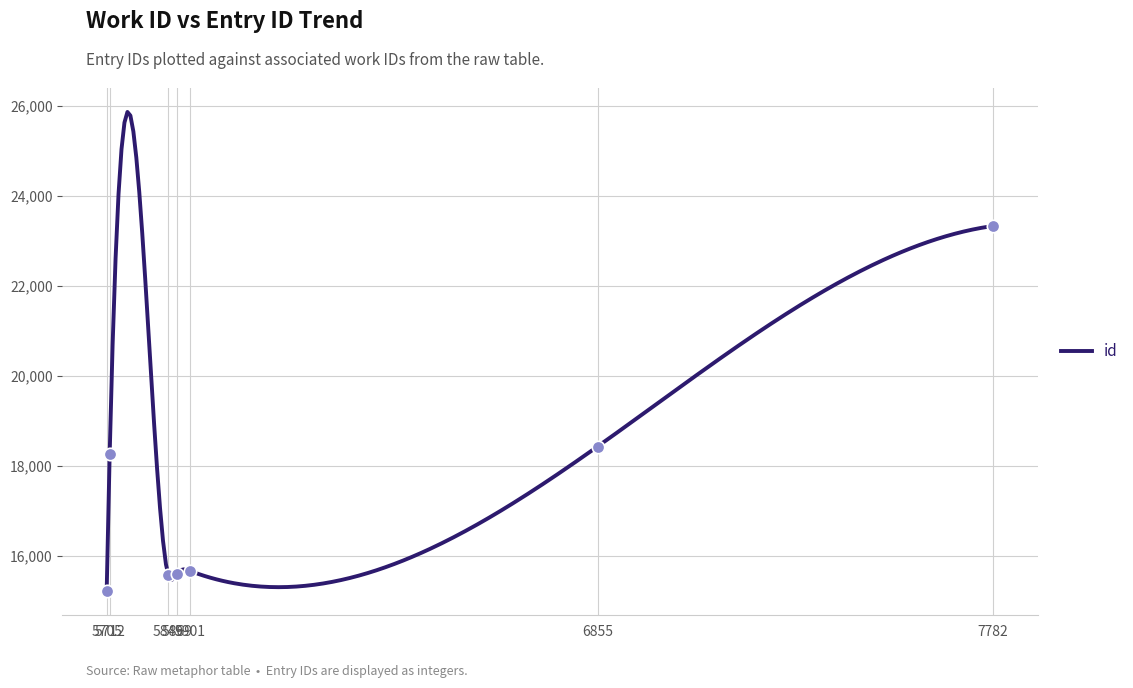

Between 6855 and 5705, which is larger?

6855